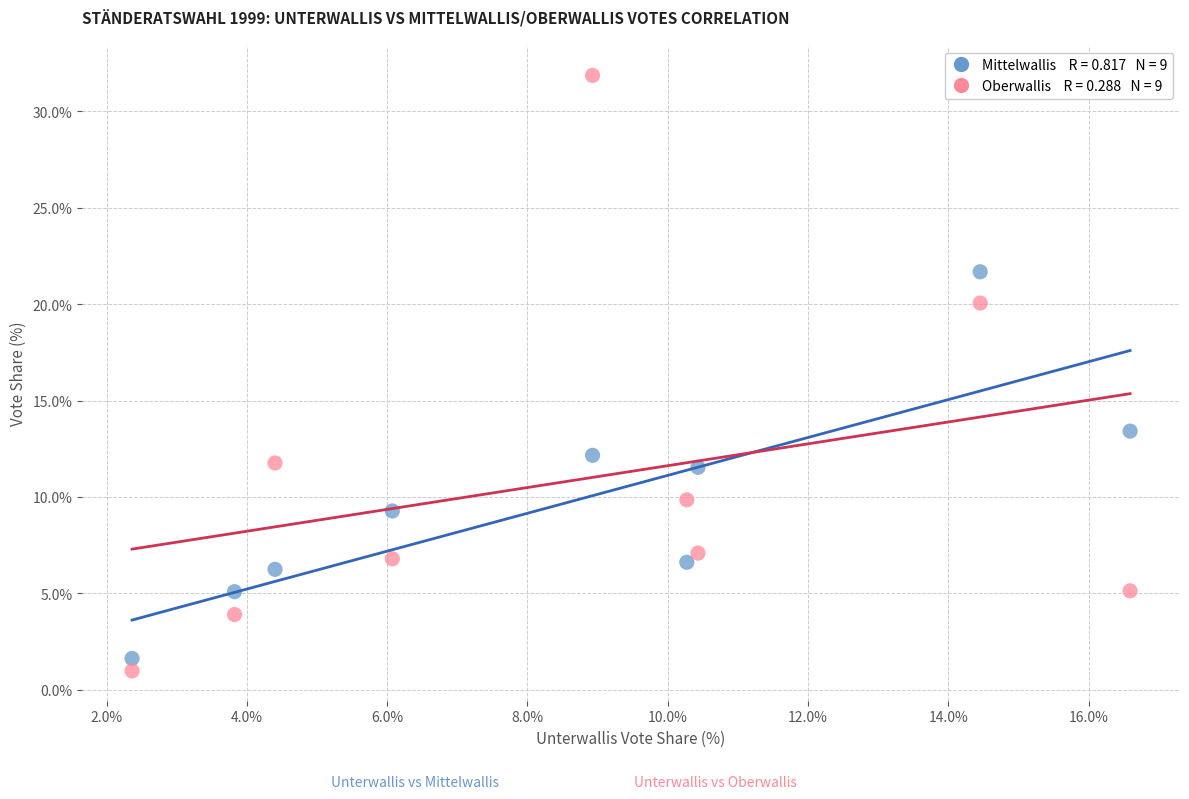

Across all data points, what is the range of Y values (max minus min)?

30.9